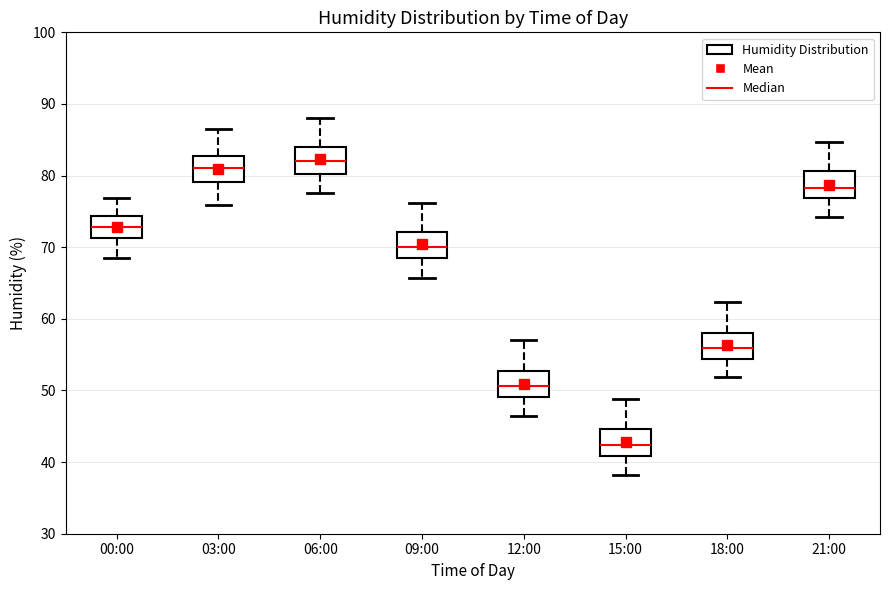

Where does the median line of the box for 00:00 sit on the y-axis? The values are not printed on the chart, so give them approximately, as read against the axis.

73